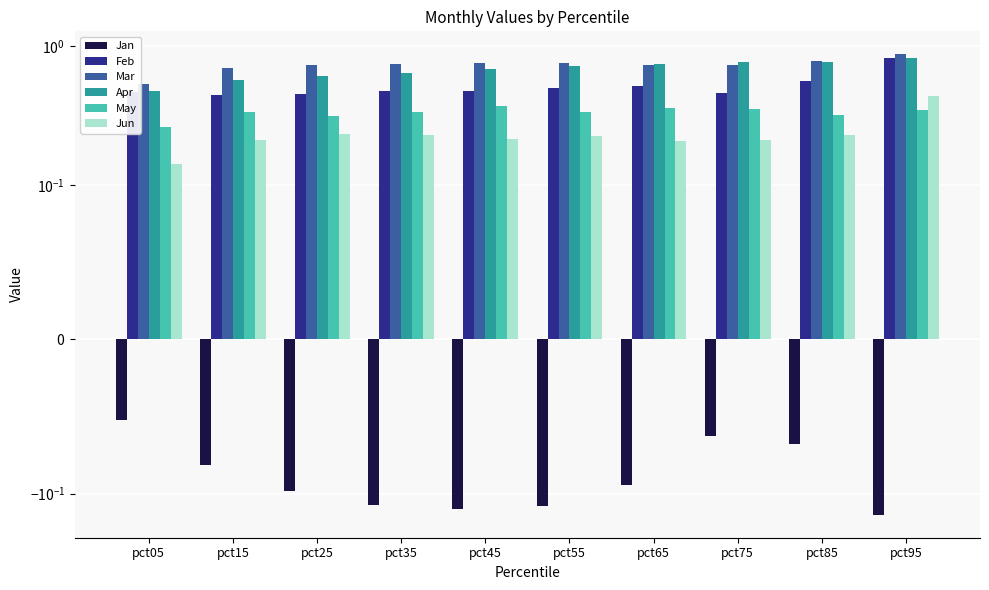

What are all the series names shown in the legend?

Jan, Feb, Mar, Apr, May, Jun